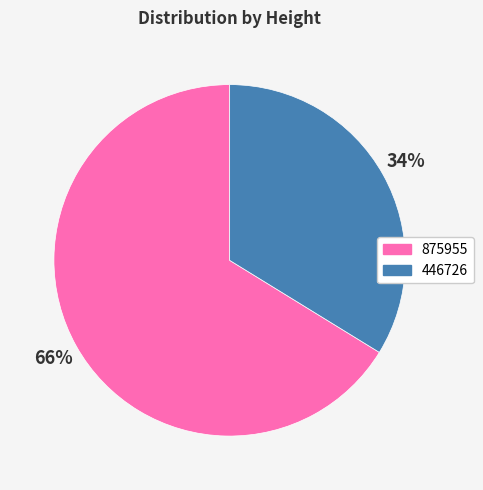

To the nearest percent, what portion does 446726 represent?

34%